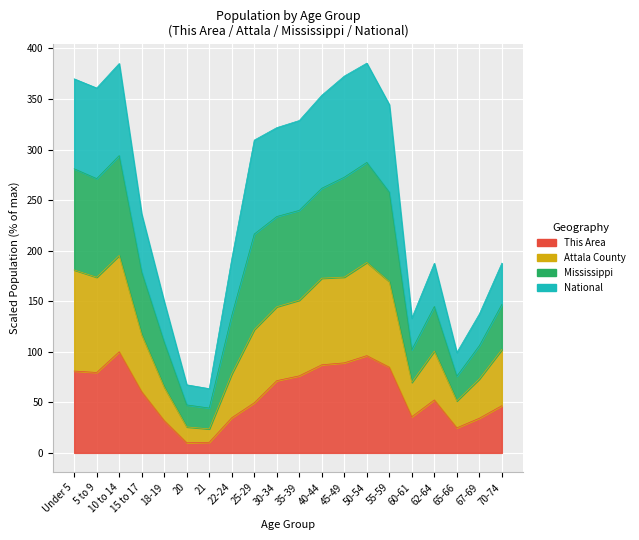

At how many categories does at least one series exceed 76?

18